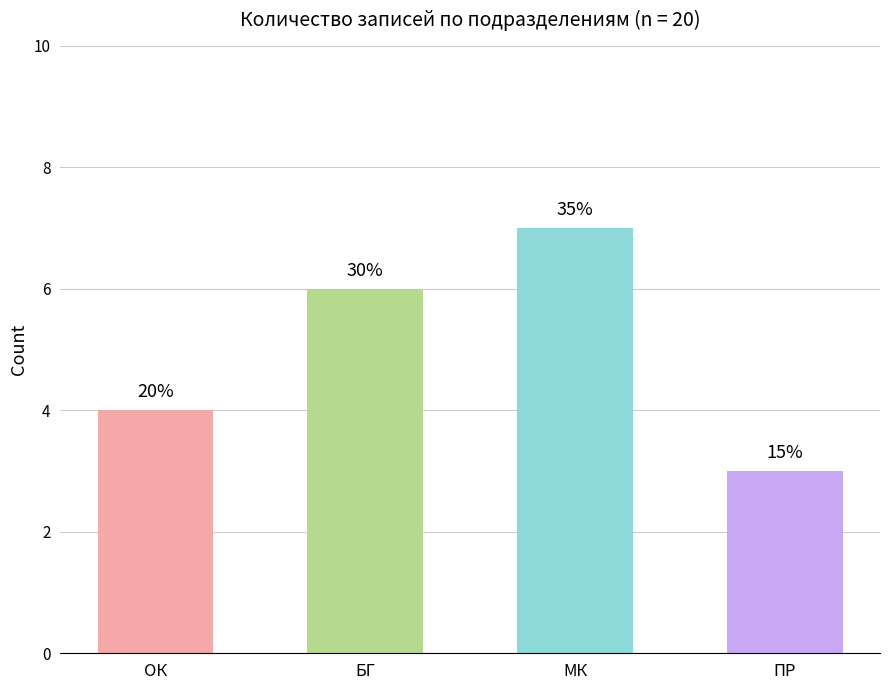

True or false: the data shows 7 at МК.

True